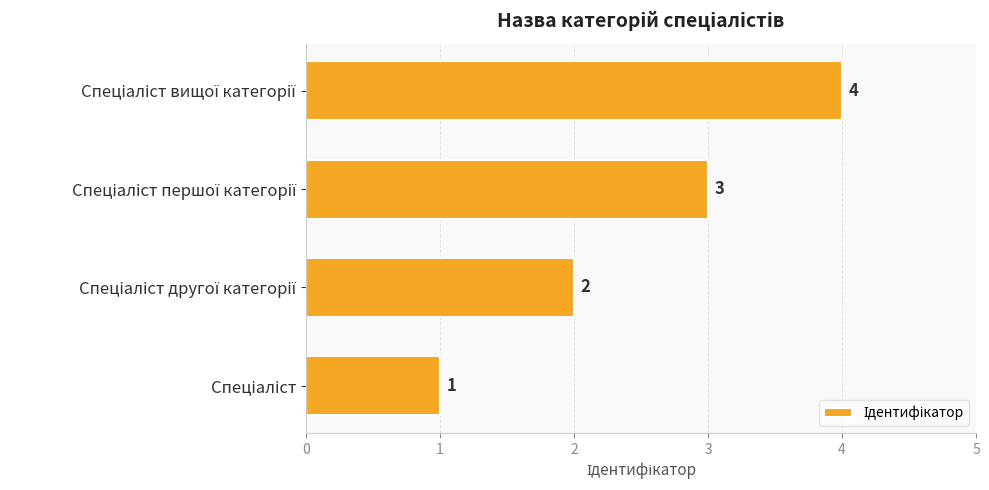

How many values are between 2 and 4?

3